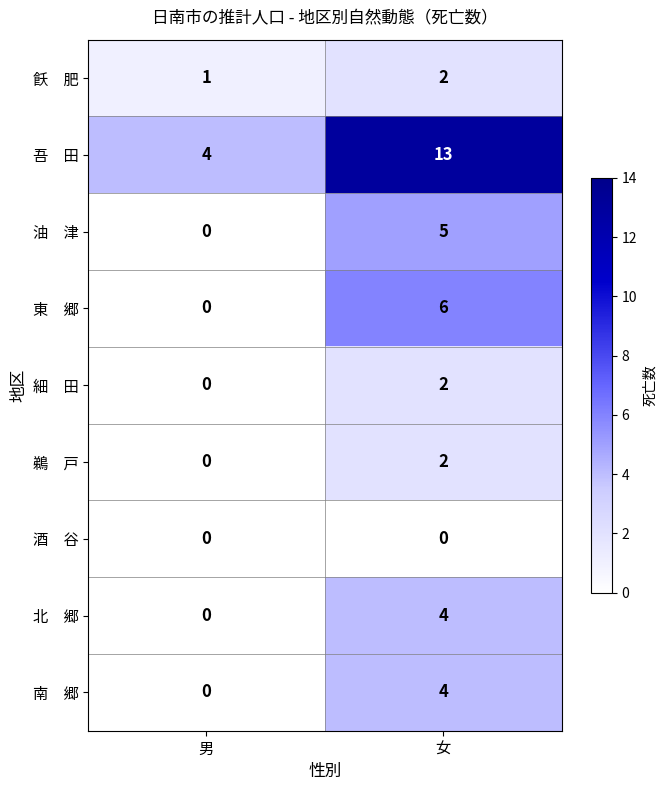

Which label corresponds to the largest value in the chart?

女